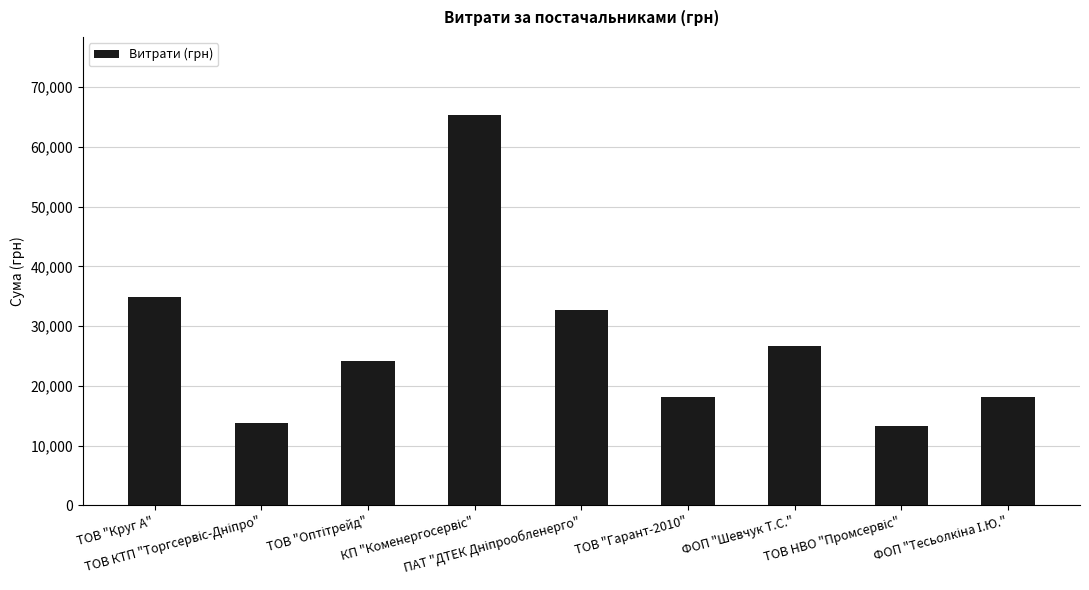

What is the minimum value shown in the chart?

13313.3